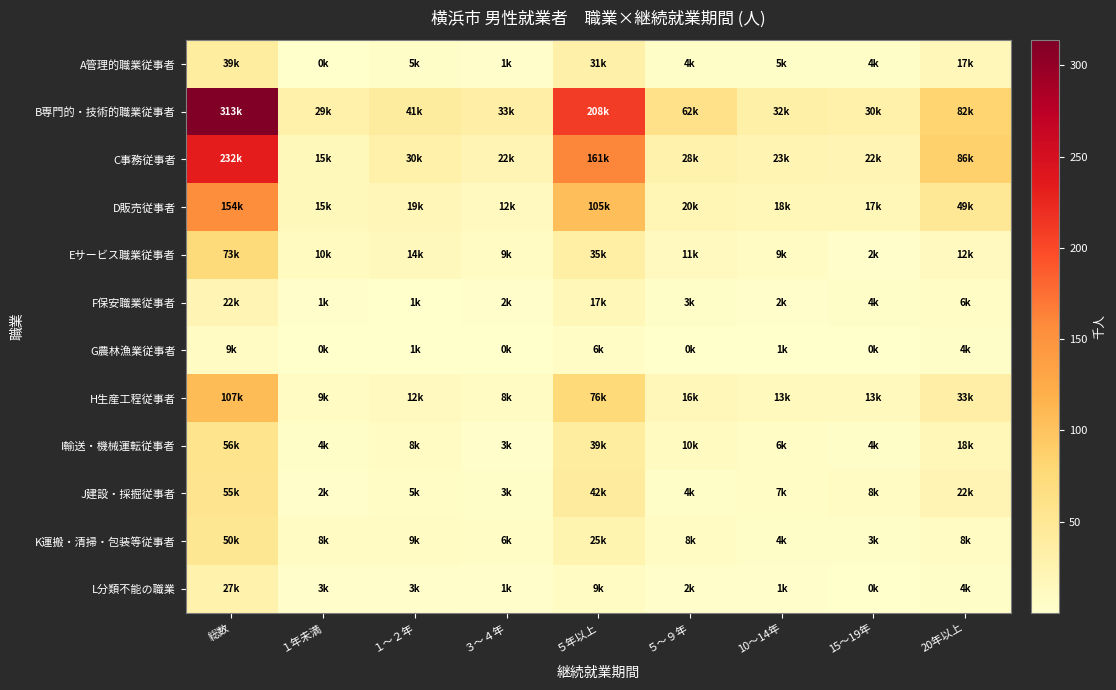

Which has a higher value, 15～19年 or ５年以上?

５年以上